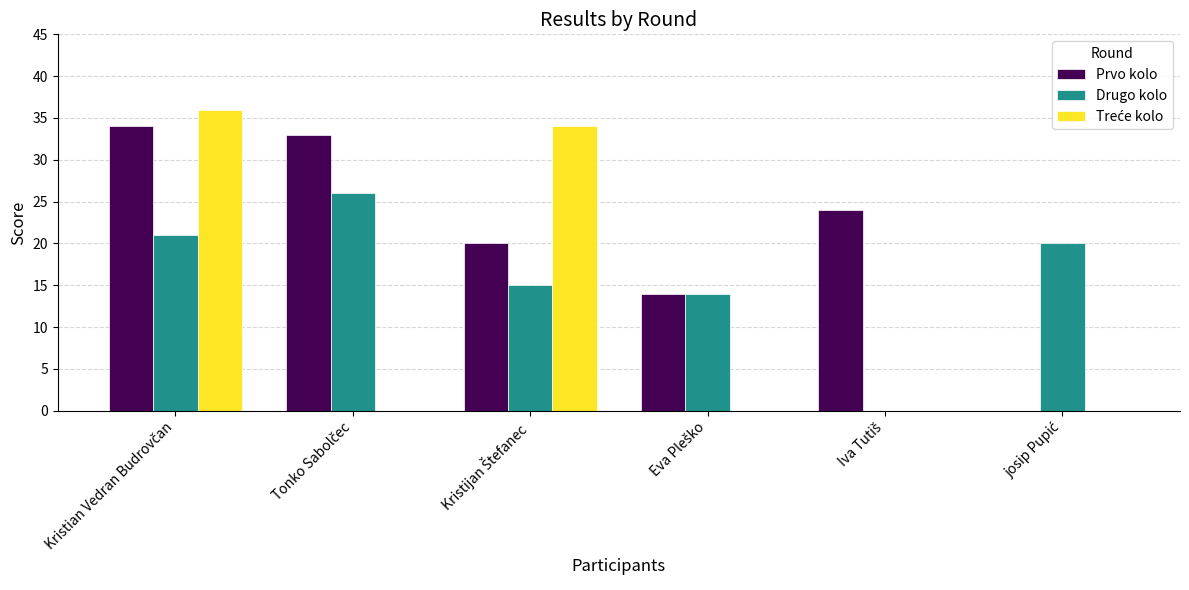

How many groups of bars are there?

6